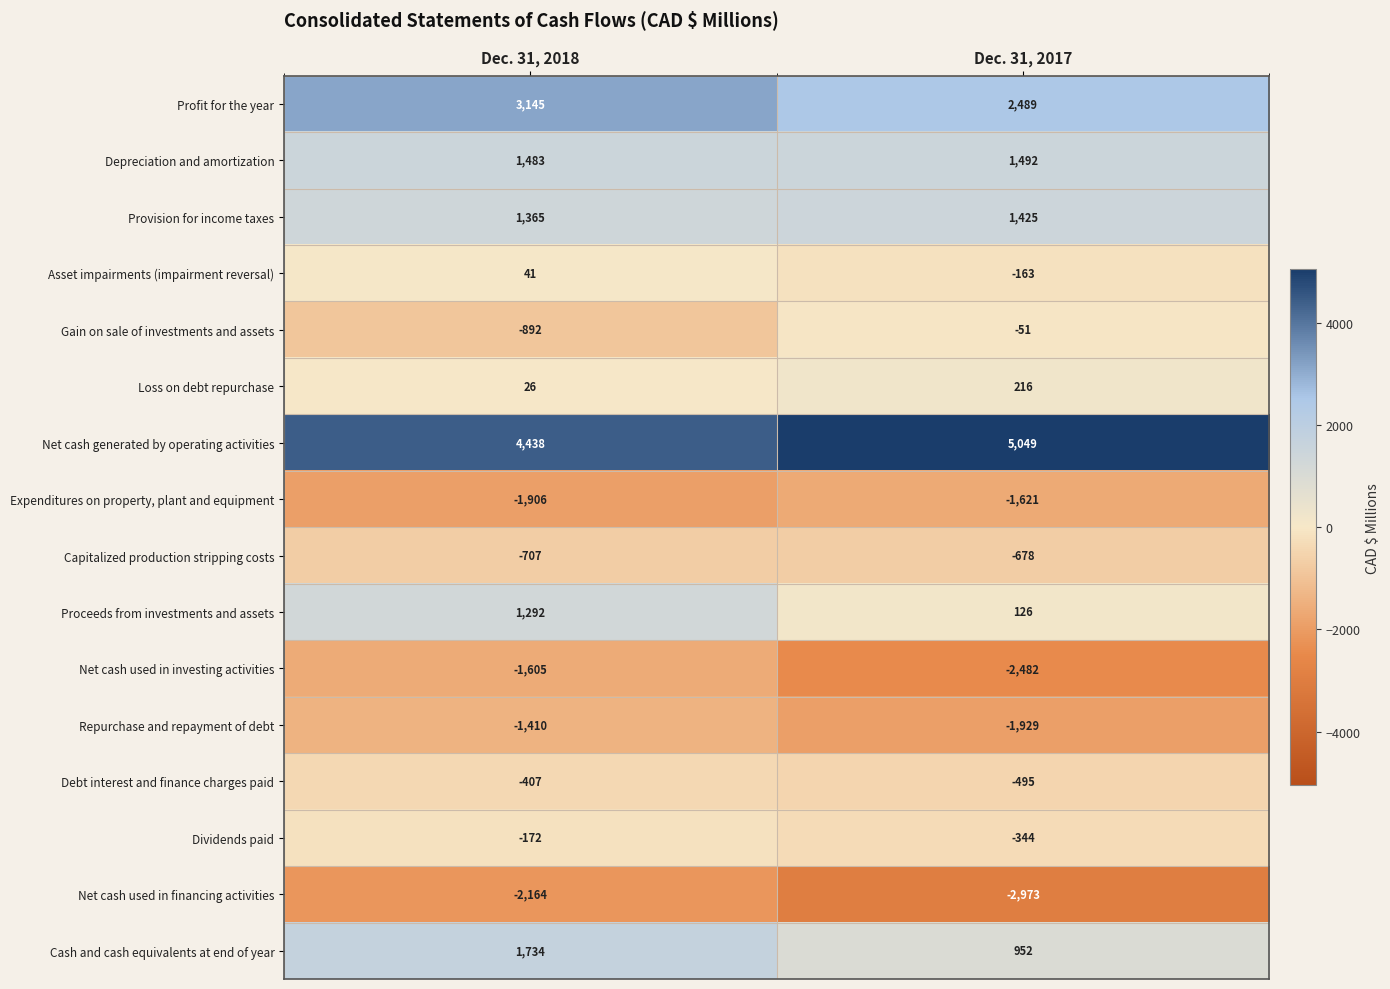

Is it true that Net cash used in financing activities equals -3836 at Dec. 31, 2018?

False